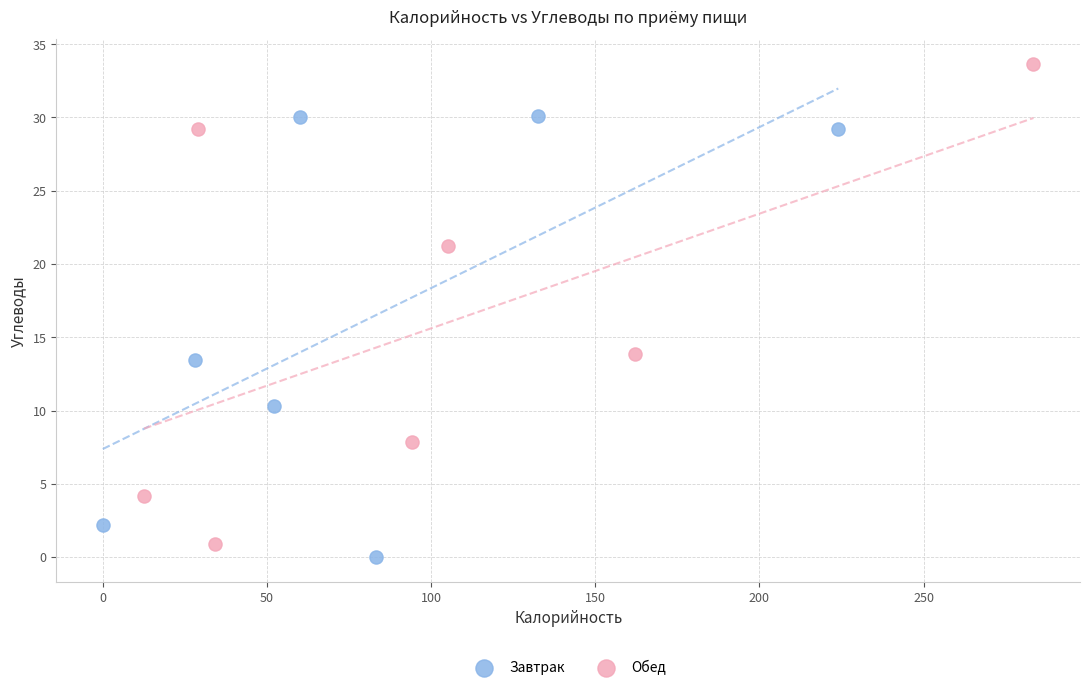

Which series contains the highest Y value?

Обед